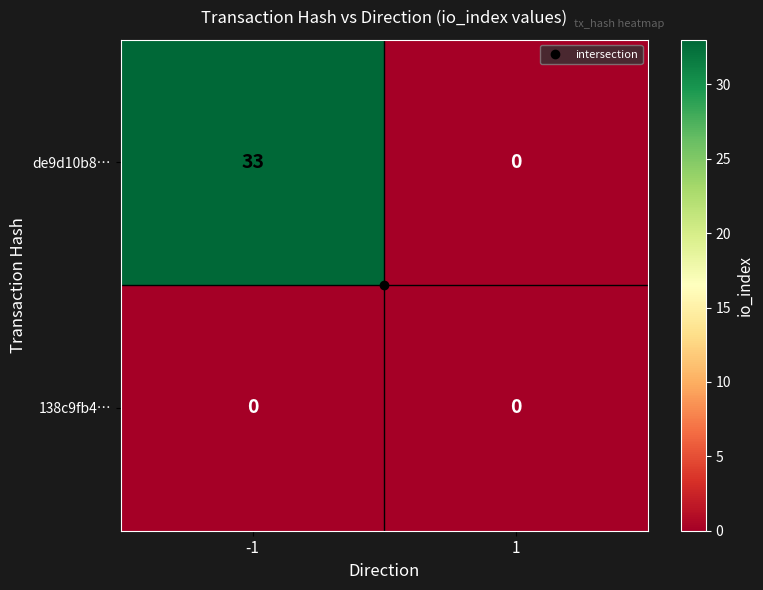

What is the difference between the de9d10b8… values at -1 and 1?

33